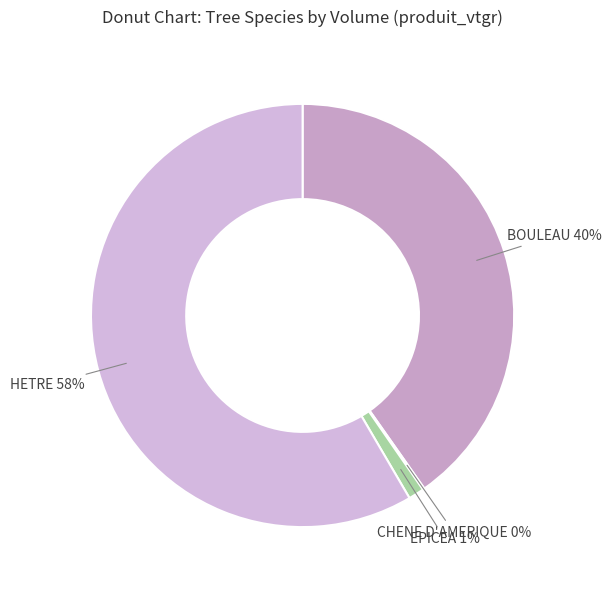

Which slice represents more than half of the pie?

HETRE